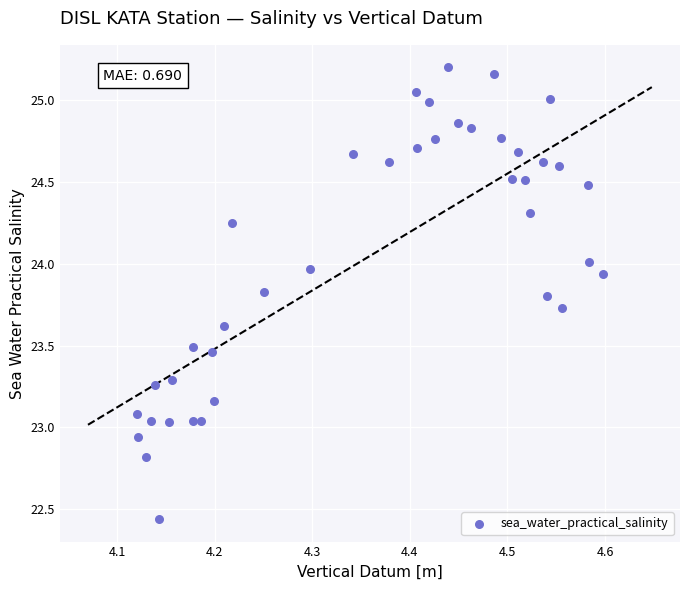

What is the range of Y values (max minus min)?

2.8